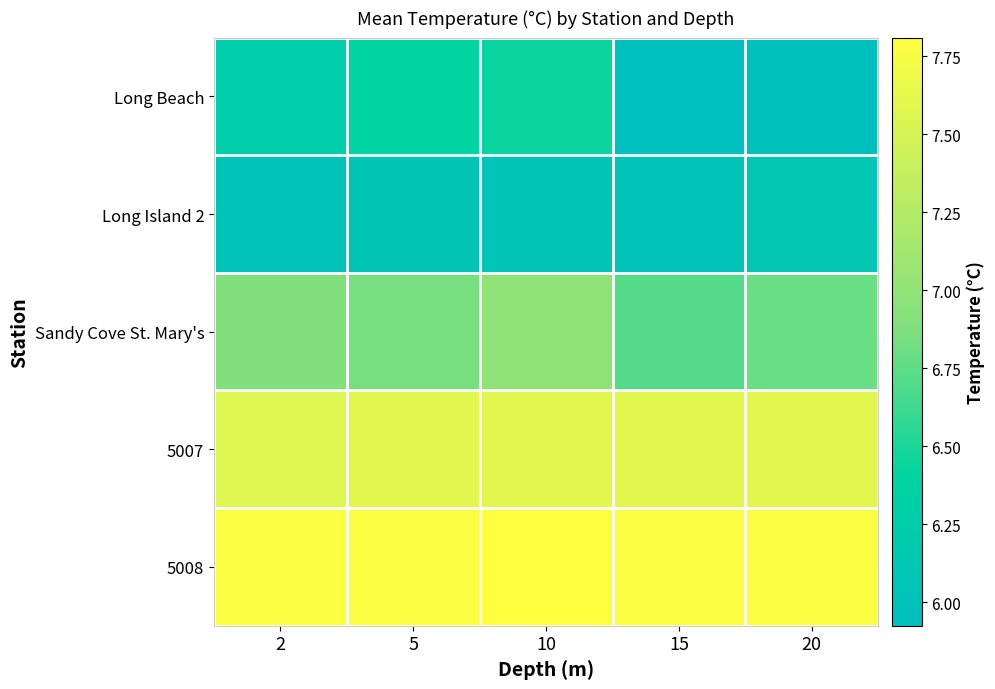

Reading left to right, list all the values displayed in this chart.

Long Beach: 2=6.3	5=6.4	10=6.4	15=5.9	20=6.0
Long Island 2: 2=6.0	5=6.1	10=6.1	15=6.0	20=6.1
Sandy Cove St. Mary's: 2=6.9	5=6.8	10=7.0	15=6.7	20=6.8
5007: 2=7.6	5=7.6	10=7.6	15=7.6	20=7.6
5008: 2=7.8	5=7.8	10=7.8	15=7.8	20=7.8